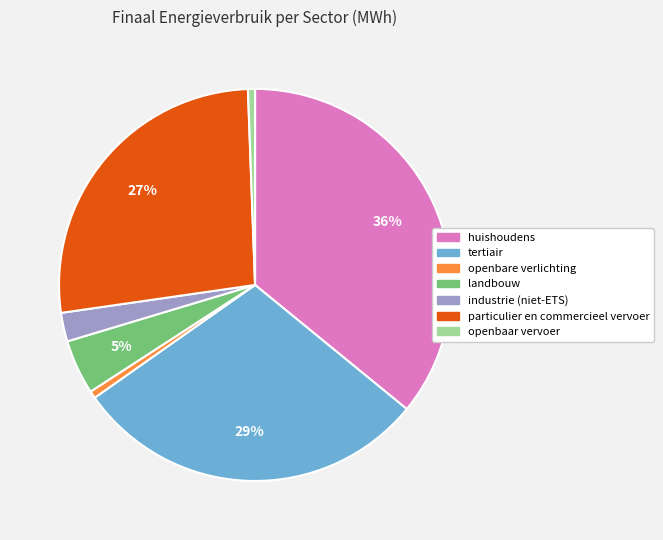

Is there a majority slice in this chart?

No